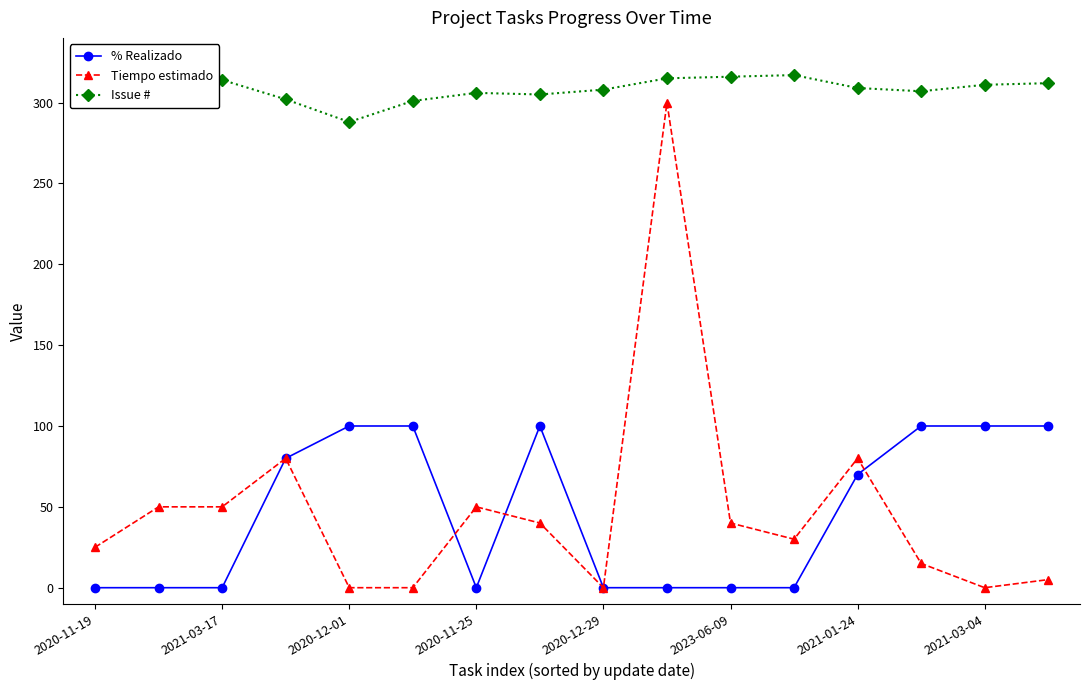

What is the difference between the maximum and minimum values in the % Realizado series?

100